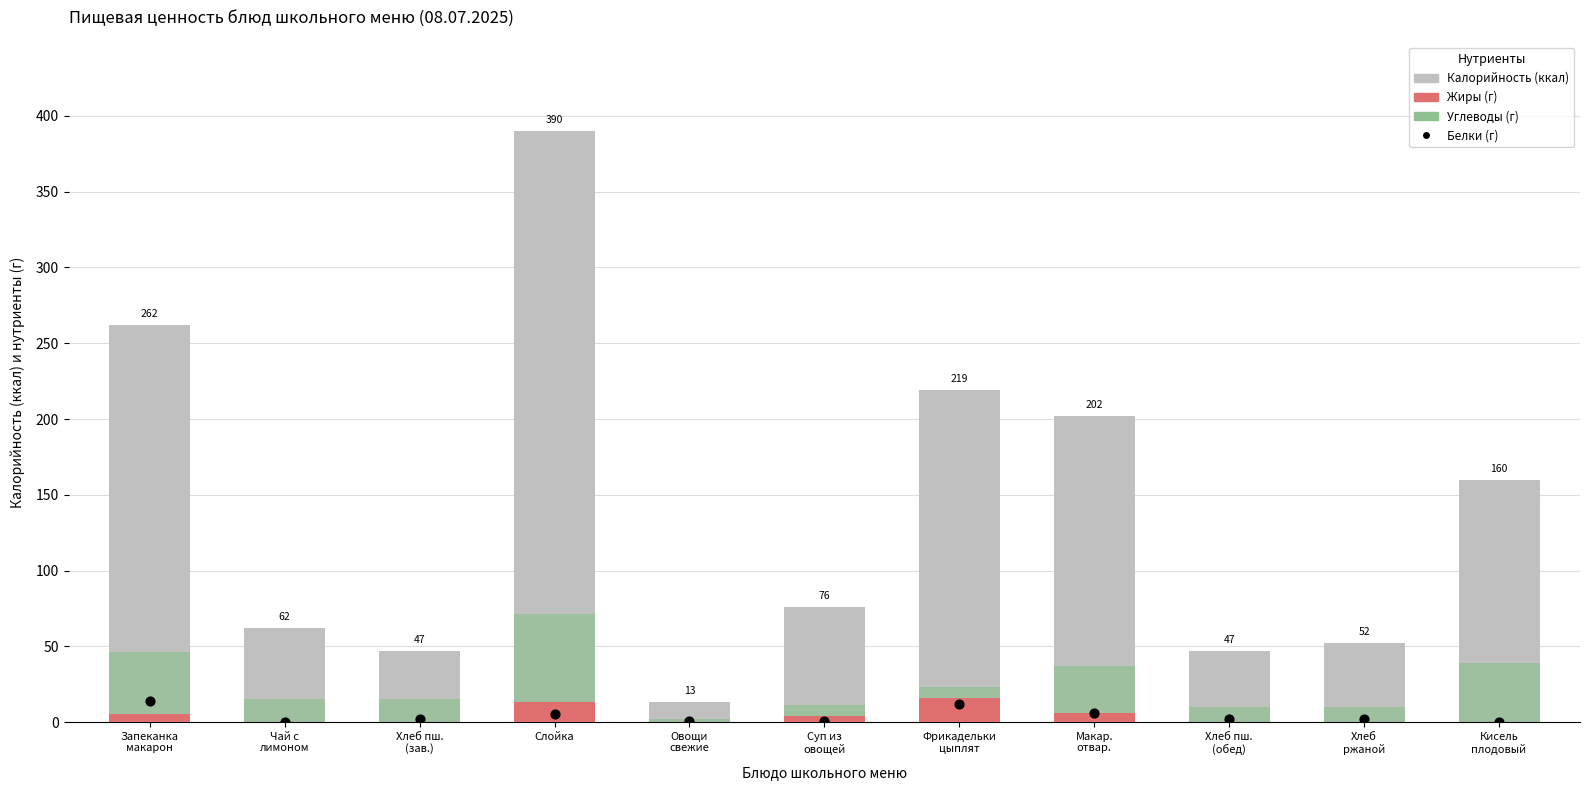

At which category is the sum across all series the highest?

Слойка